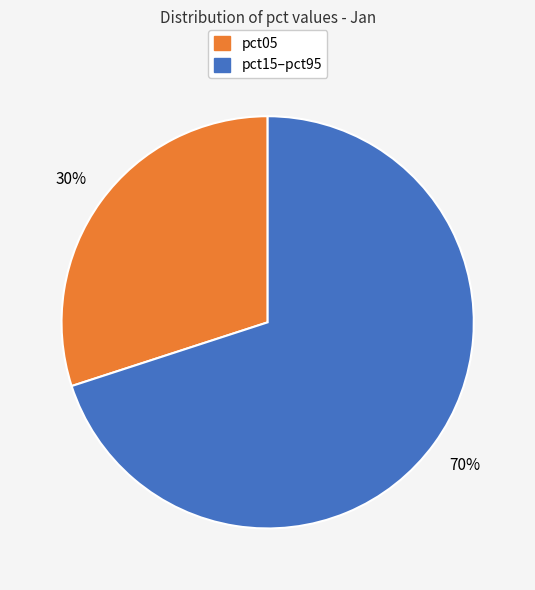

What is the largest slice in the pie chart?

pct15–pct95